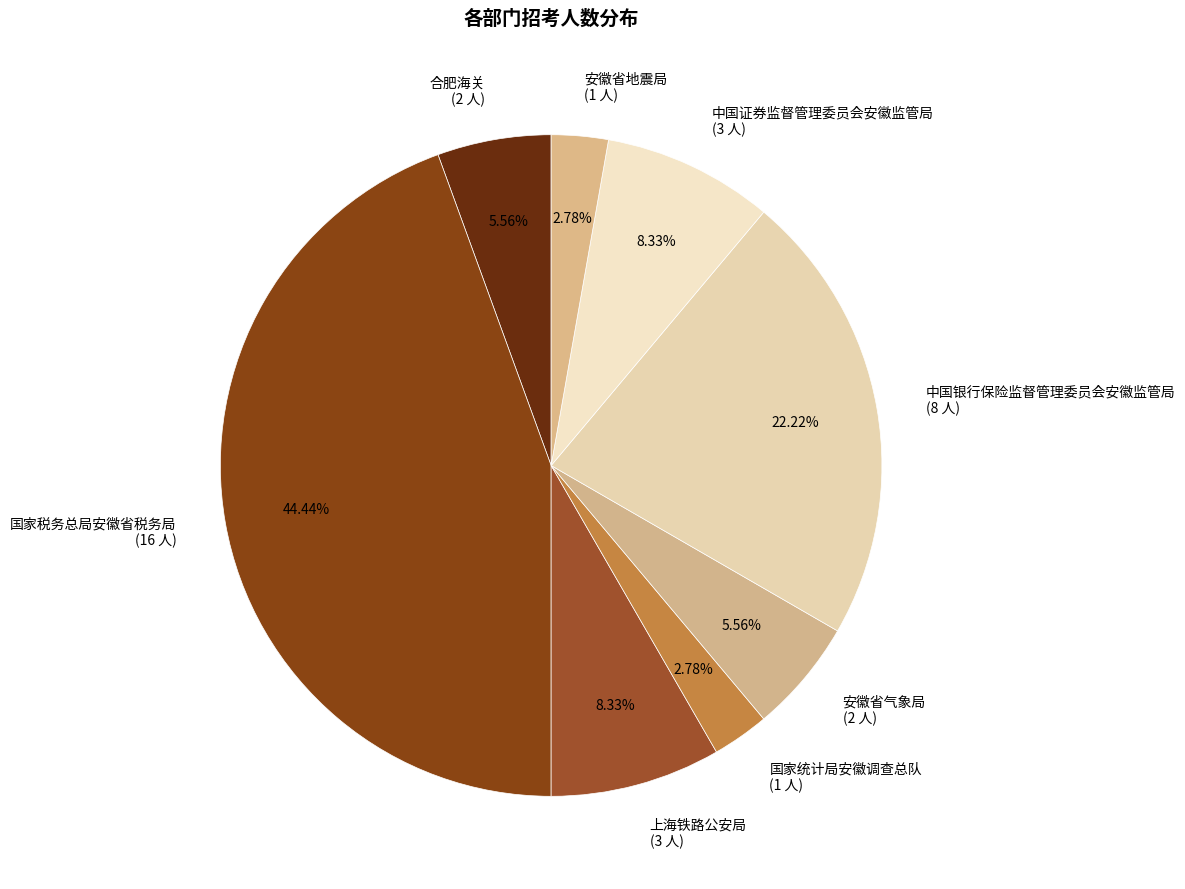

What is the ratio of the value at 国家统计局安徽调查总队 to the value at 中国证券监督管理委员会安徽监管局?

0.3